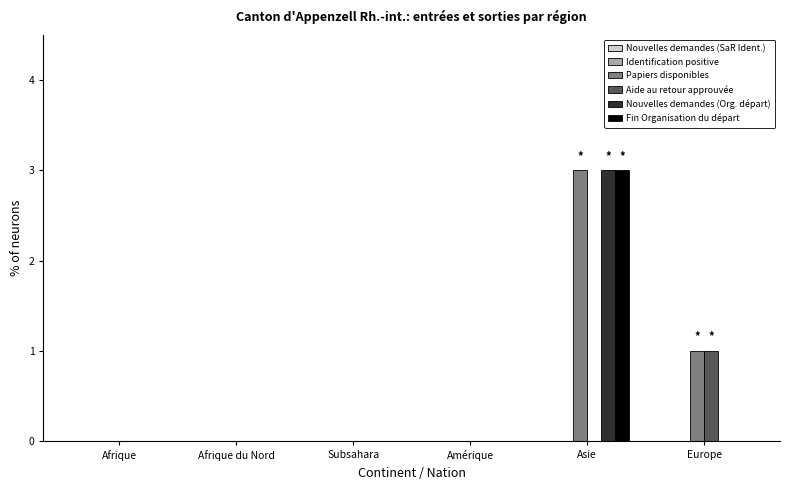

Reading right to left, transcribe all the data shown in this chart.

Papiers disponibles: Europe=1	Asie=3	Amérique=0	Subsahara=0	Afrique du Nord=0	Afrique=0
Aide au retour approuvée: Europe=1	Asie=0	Amérique=0	Subsahara=0	Afrique du Nord=0	Afrique=0
Nouvelles demandes (Org. départ): Europe=0	Asie=3	Amérique=0	Subsahara=0	Afrique du Nord=0	Afrique=0
Fin Organisation du départ: Europe=0	Asie=3	Amérique=0	Subsahara=0	Afrique du Nord=0	Afrique=0